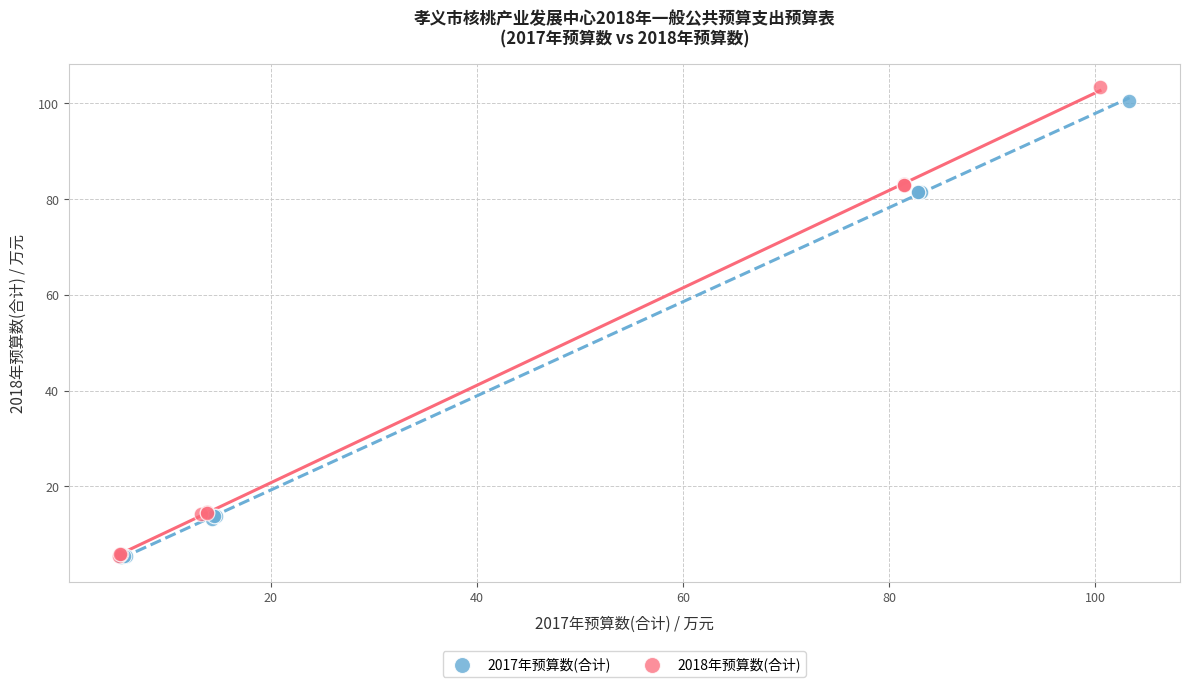

Which series has the widest spread of Y values?

2018年预算数(合计)